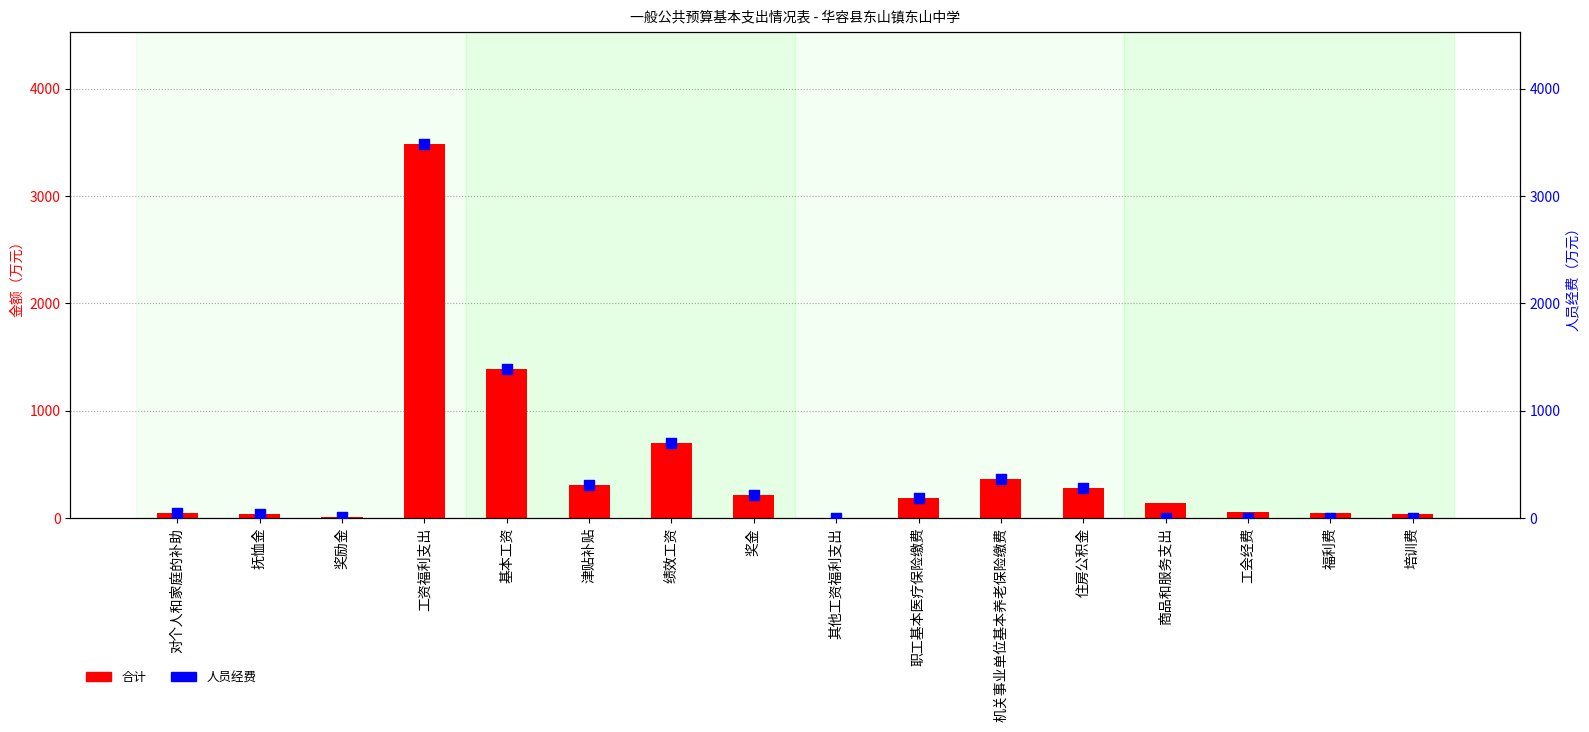

Which series has the largest total across all categories?

合计